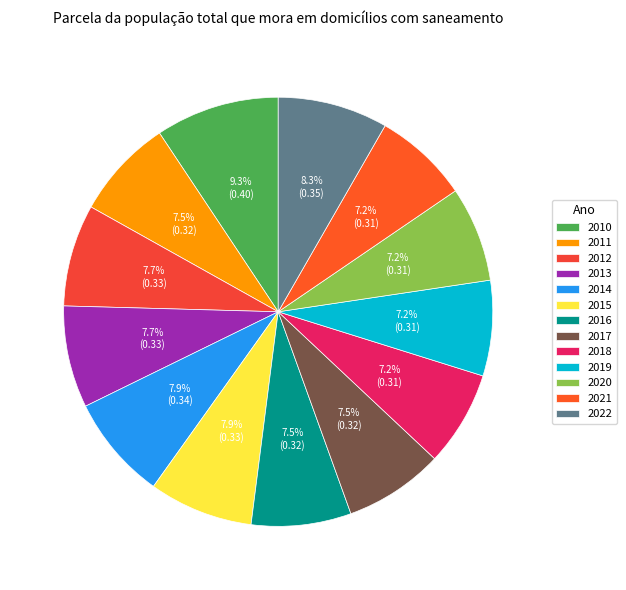

The 2018 slice represents 7% of the pie. True or false?

True